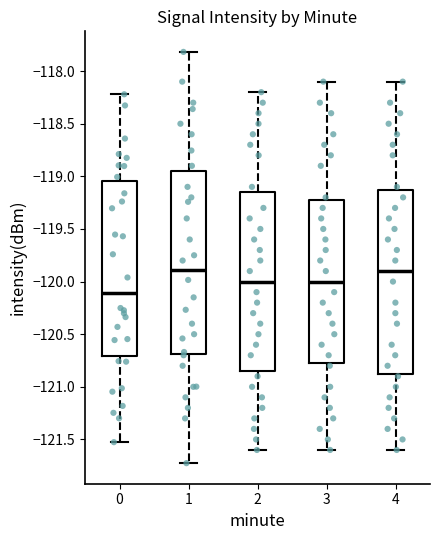

Where does the upper whisker of the box at x = 4 end on the y-axis? The values are not printed on the chart, so give them approximately, as read against the axis.

-118.10